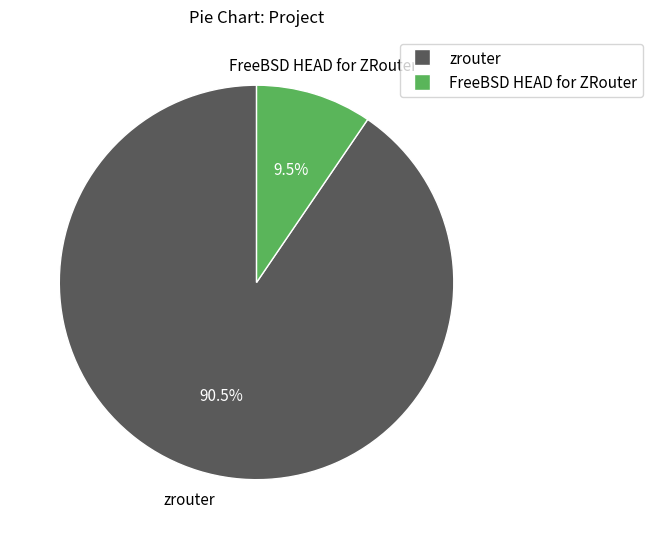

Is the sum of zrouter and FreeBSD HEAD for ZRouter greater than half?

Yes